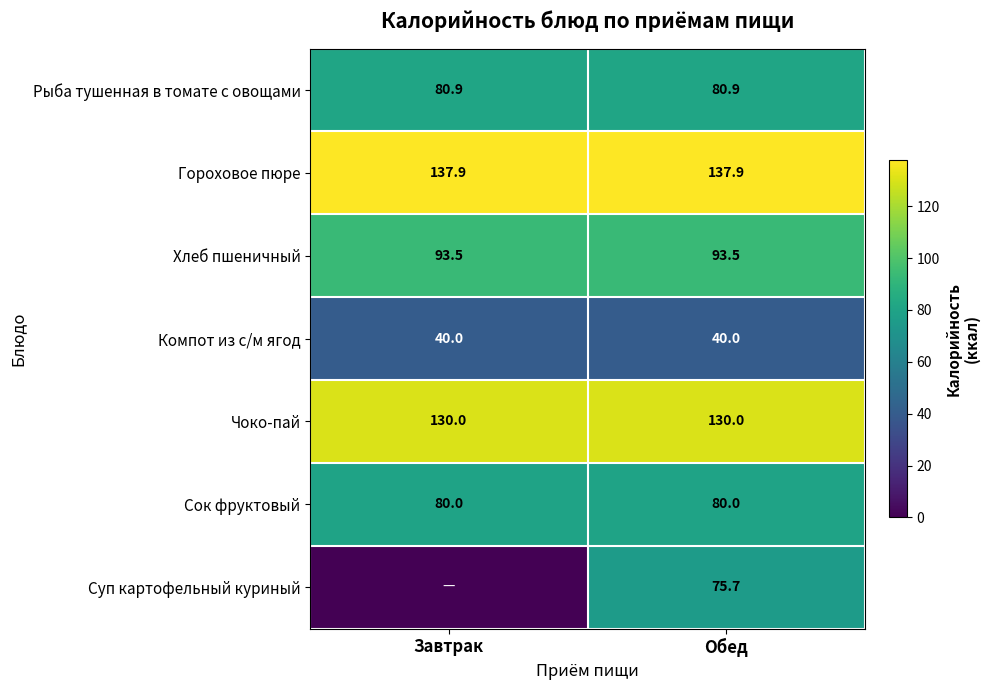

What is the greatest value displayed?

137.9